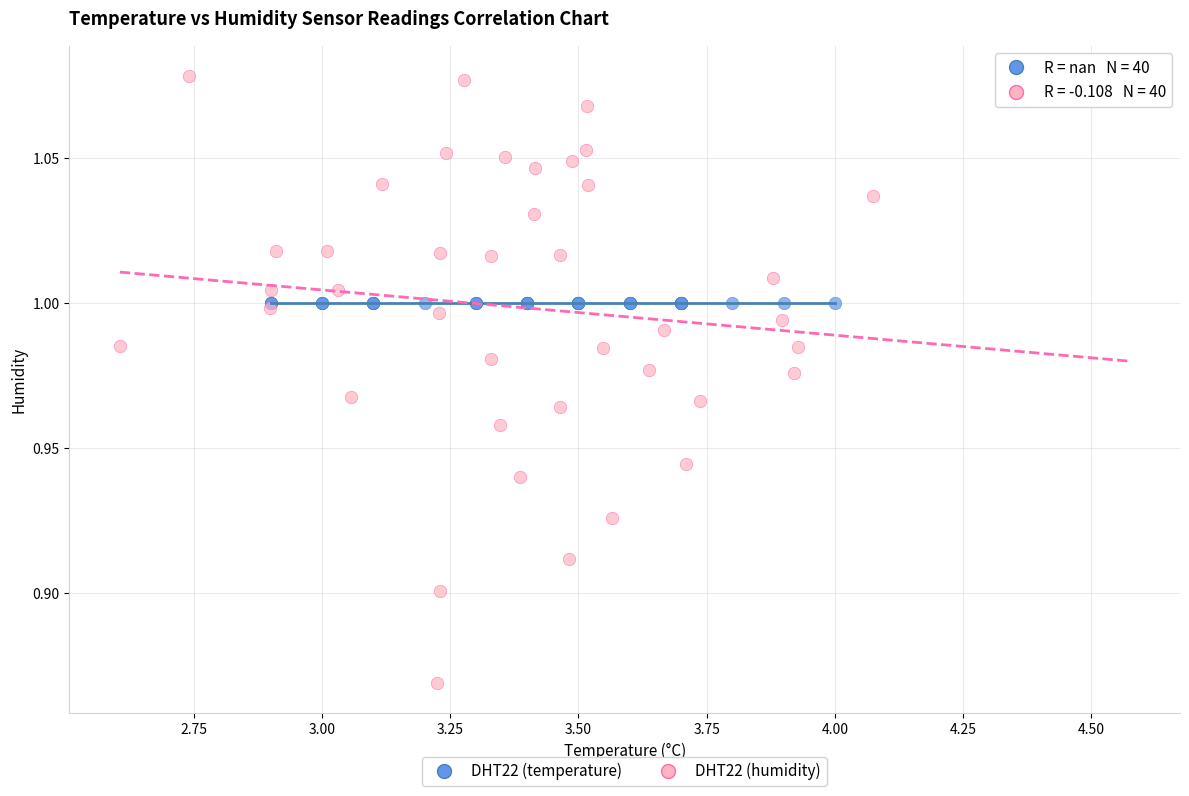

What are all the series names shown in the legend?

DHT22 (temperature), DHT22 (humidity)